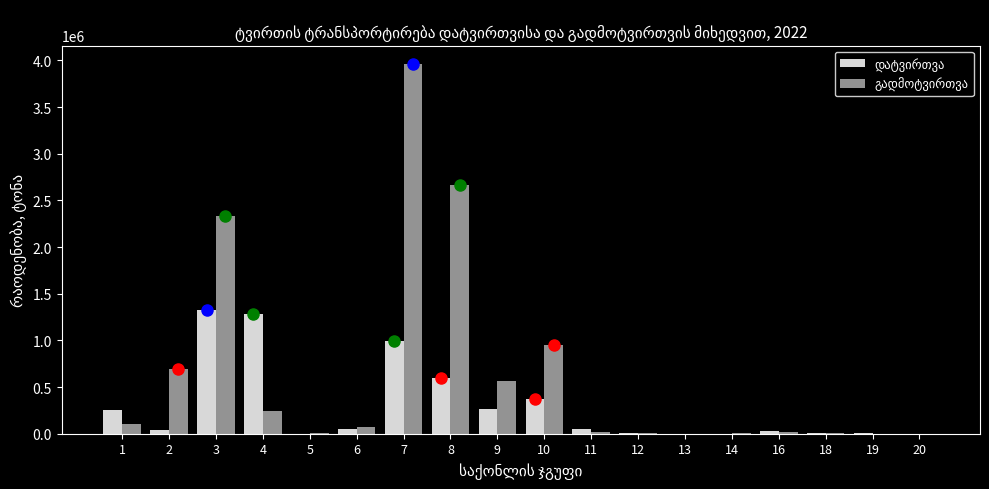

At which category is the sum across all series the highest?

7